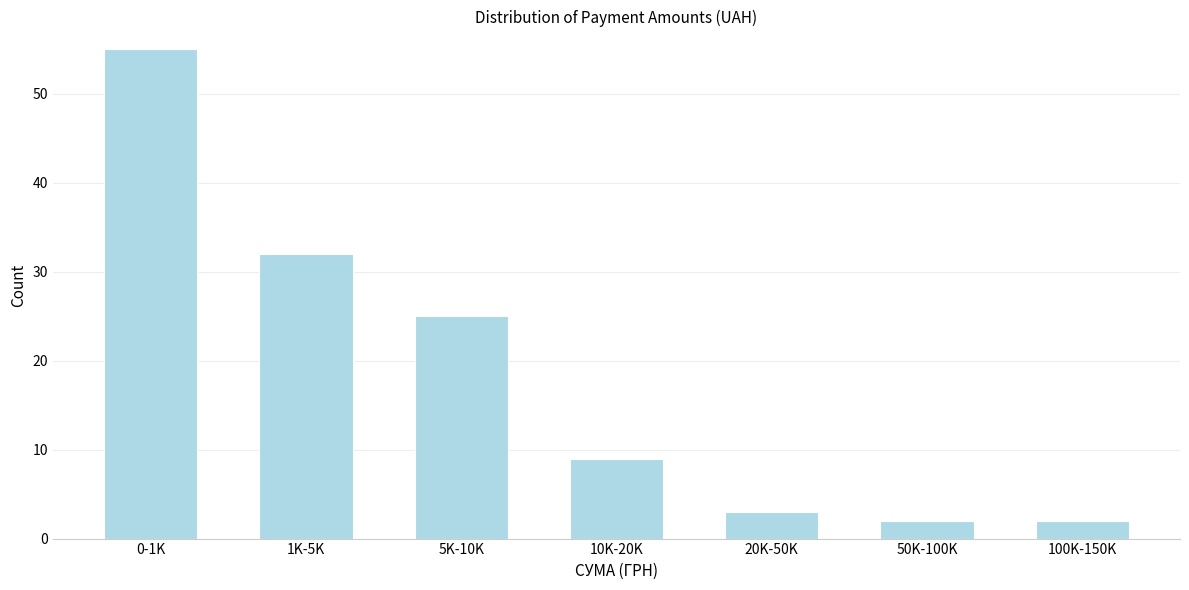

Reading left to right, extract all data points from this chart.

0-1K=55	1K-5K=32	5K-10K=25	10K-20K=9	20K-50K=3	50K-100K=2	100K-150K=2